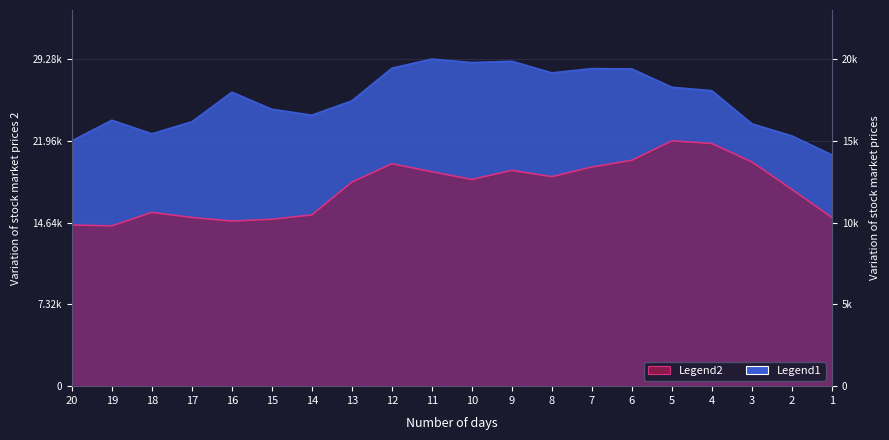

How many data points in Legend1 are less than 17972?

10